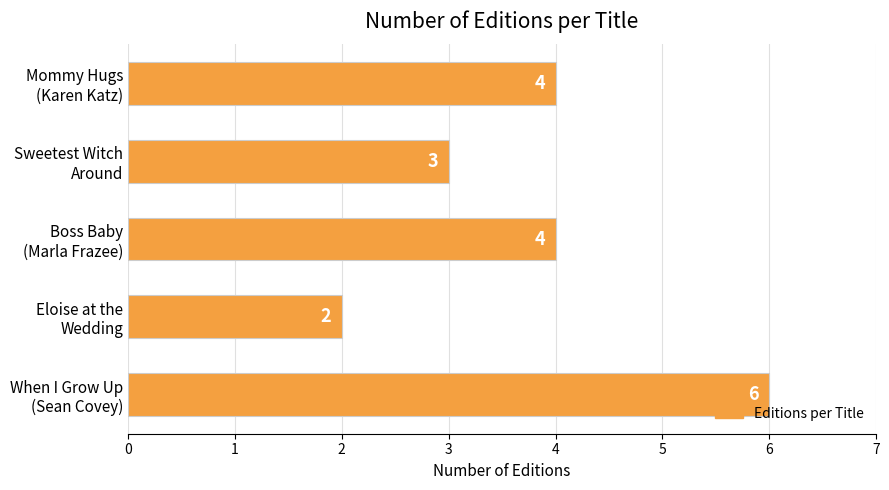

What is the maximum value shown in the chart?

6